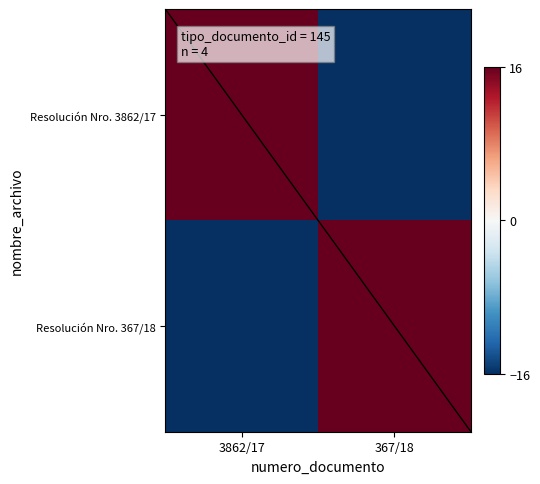

Reading left to right, list all the values displayed in this chart.

Resolución Nro. 3862/17: 3862/17=72.5	367/18=-72.5
Resolución Nro. 367/18: 3862/17=-72.5	367/18=72.5